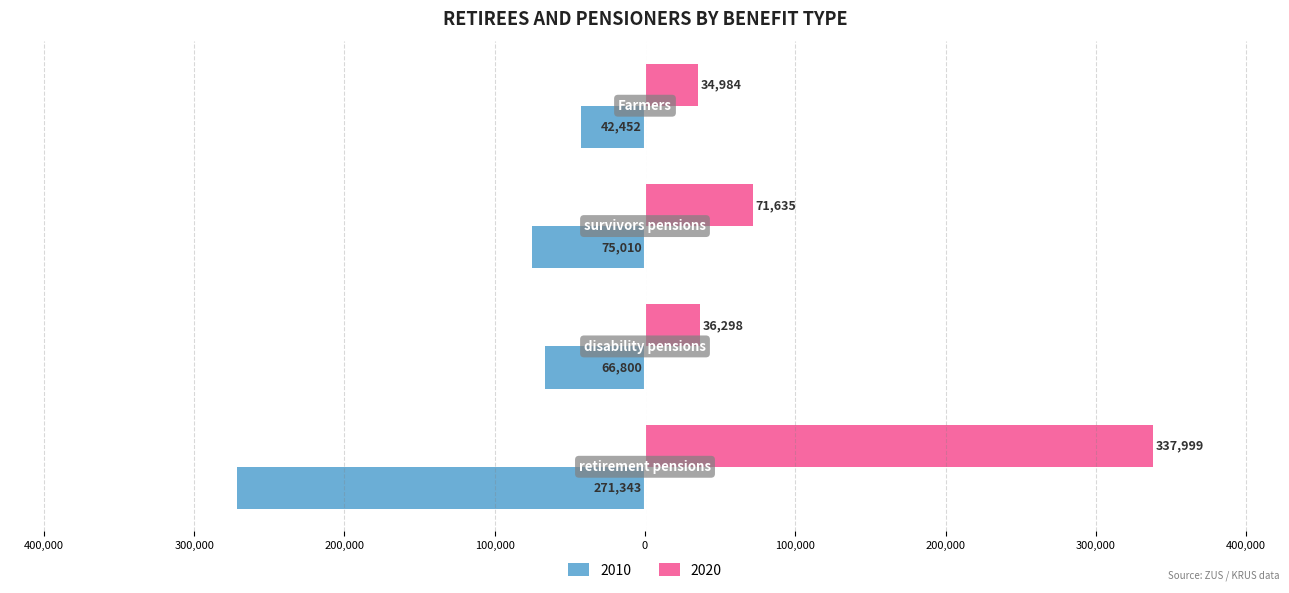

What are all the series names shown in the legend?

2010, 2020